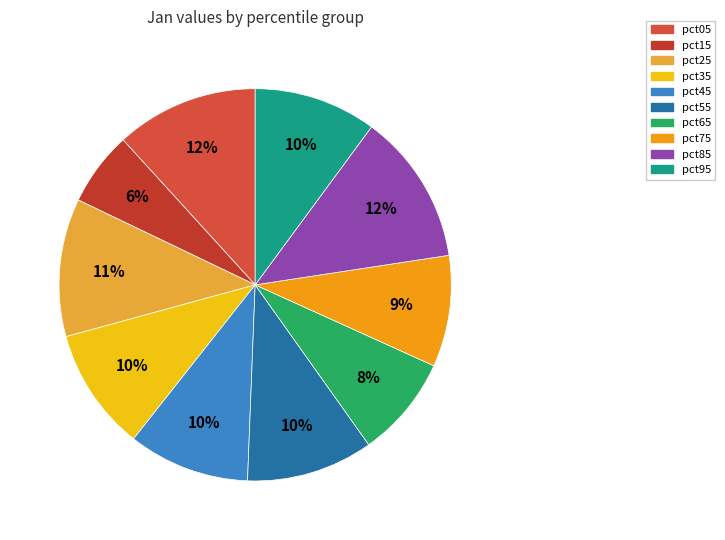

To the nearest percent, what percentage of the pie is pct75?

9%